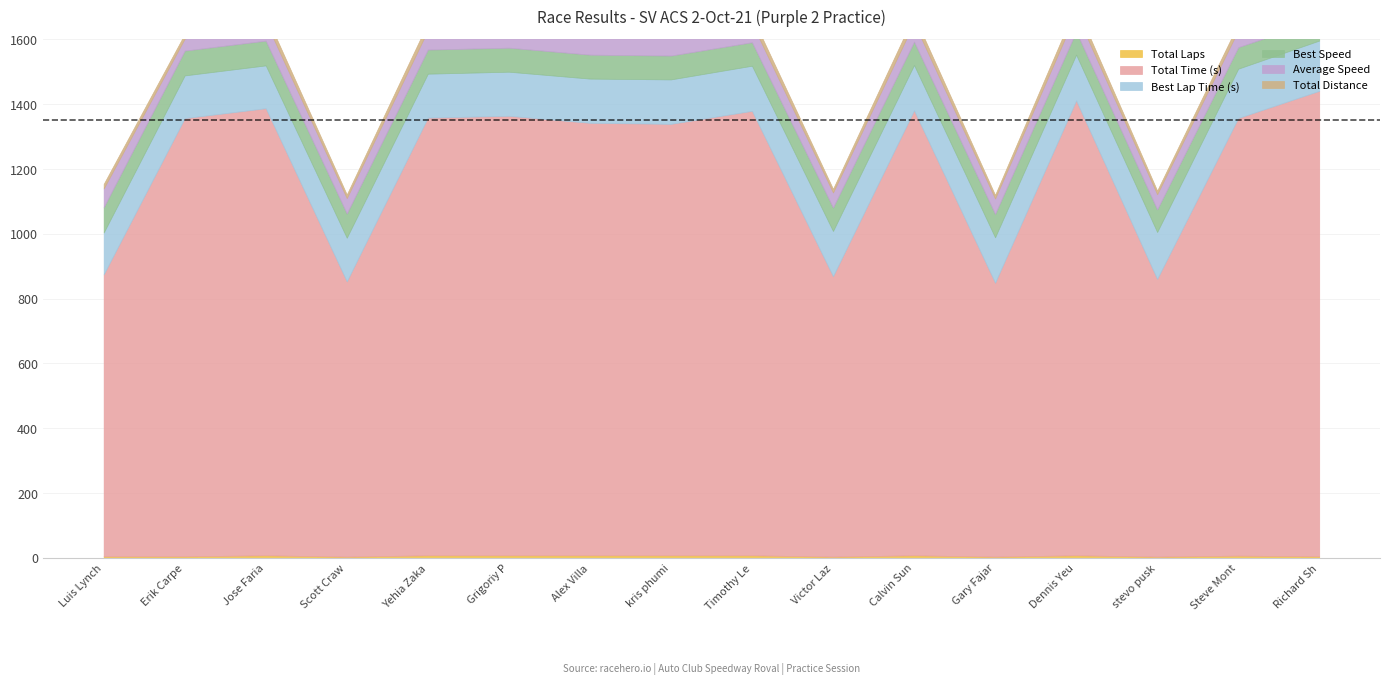

The value of Total Laps at Scott Crawford is 4.0. True or false?

True